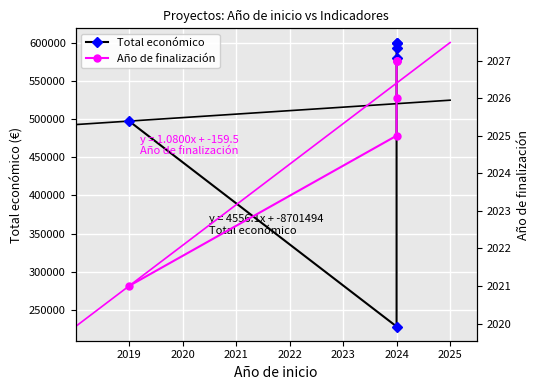

True or false: Total económico has more than 1 interior local peaks.

False